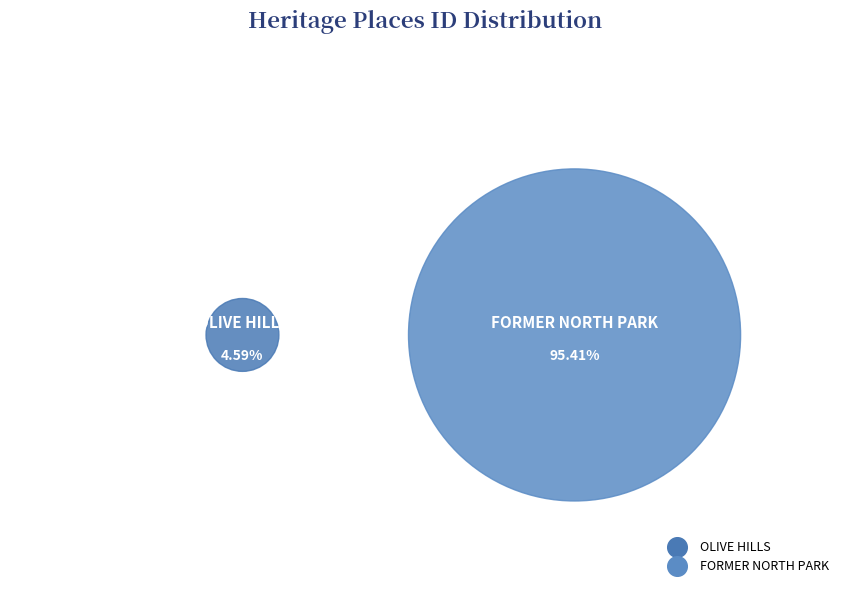

What percentage is the FORMER NORTH PARK slice, to the nearest percent?

95%